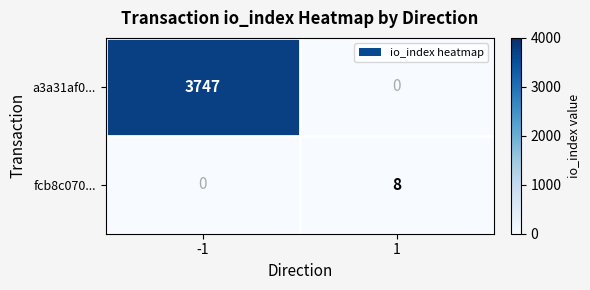

Which series has the largest total across all categories?

a3a31af0...